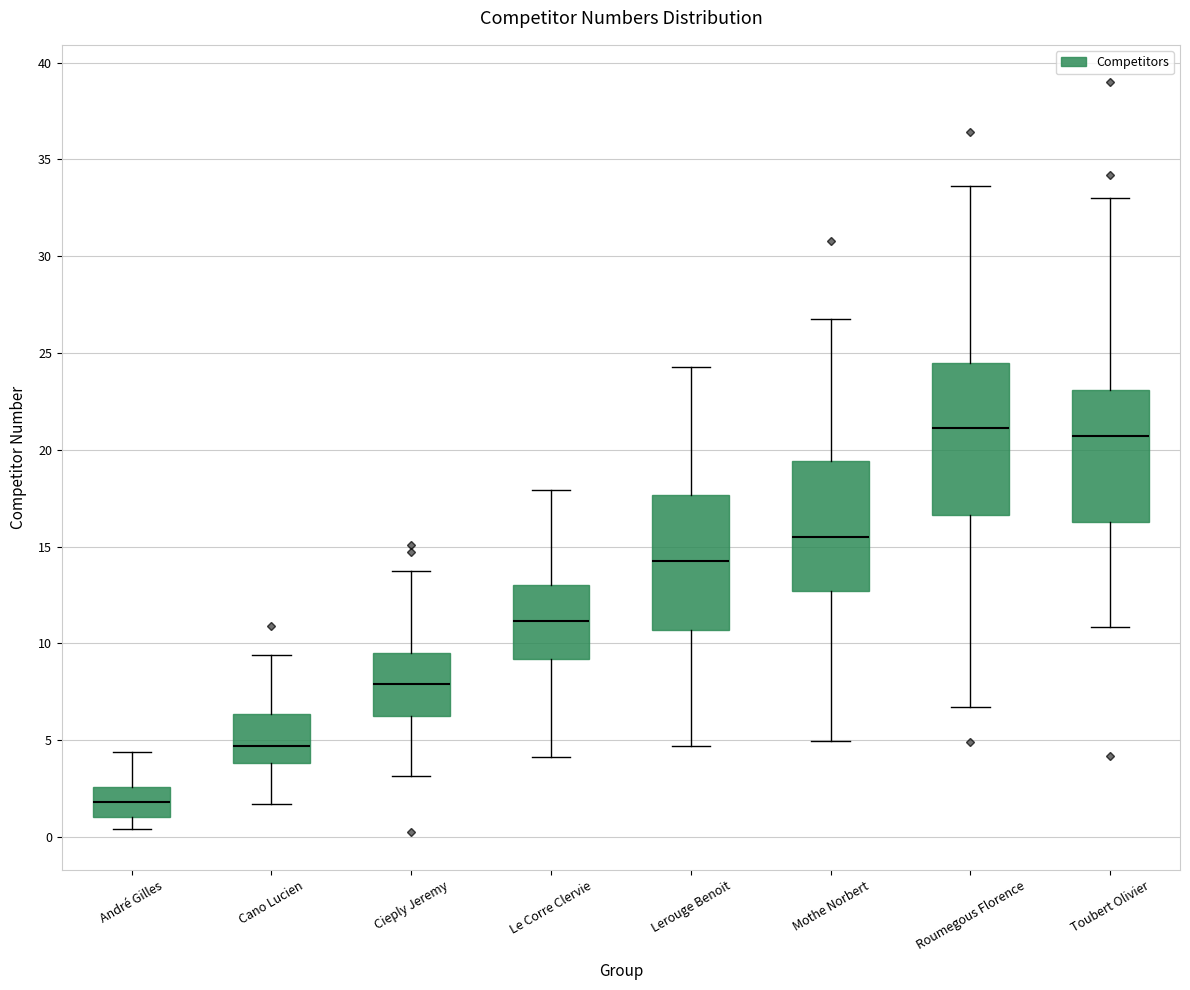

Which box has the lowest median line?

André Gilles